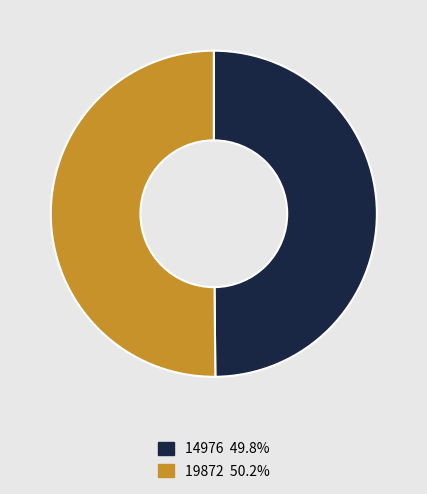

Approximately how many times larger is the value at 14976 49.8% compared to 19872 50.2%?

1.0